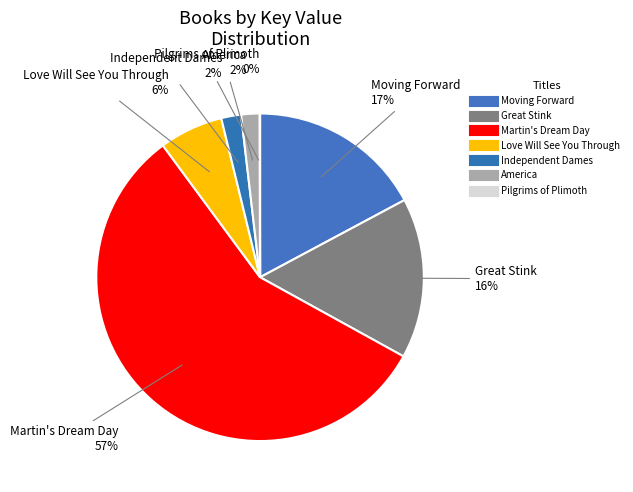

How many slices are in this pie chart?

7